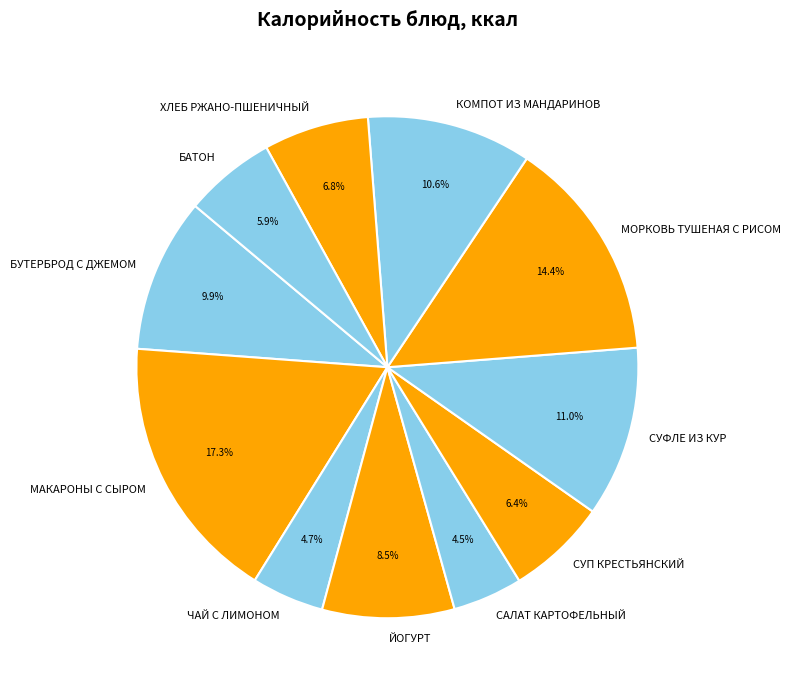

Between ХЛЕБ РЖАНО-ПШЕНИЧНЫЙ and ЧАЙ С ЛИМОНОМ, which is larger?

ХЛЕБ РЖАНО-ПШЕНИЧНЫЙ